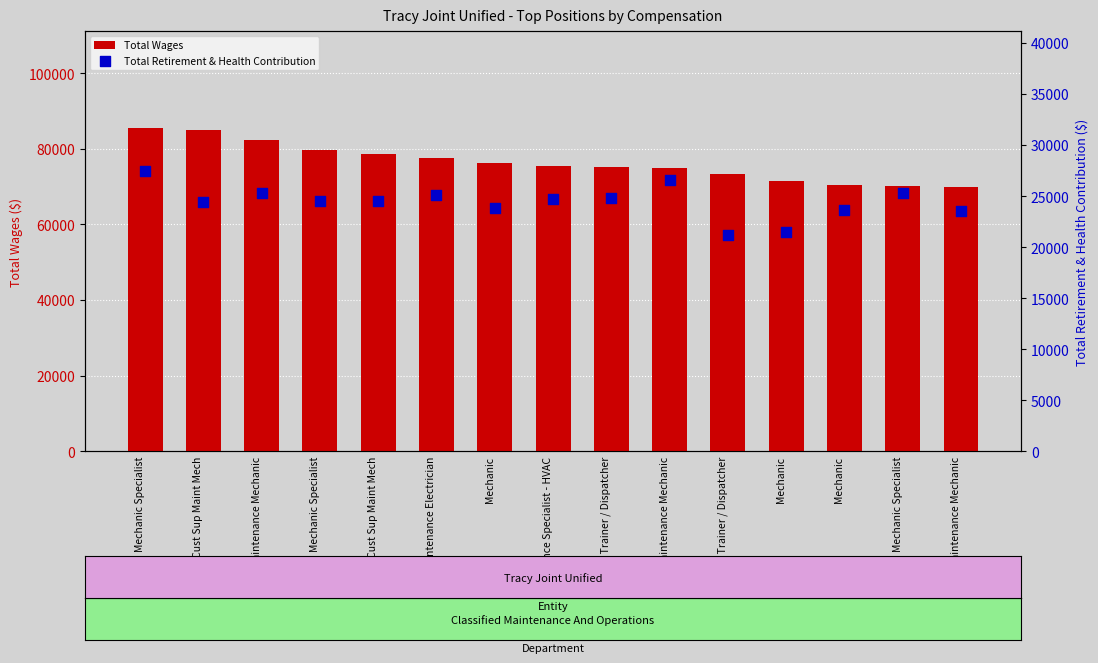

What is the total value across all series at HS Cust Sup Maint Mech?

109482